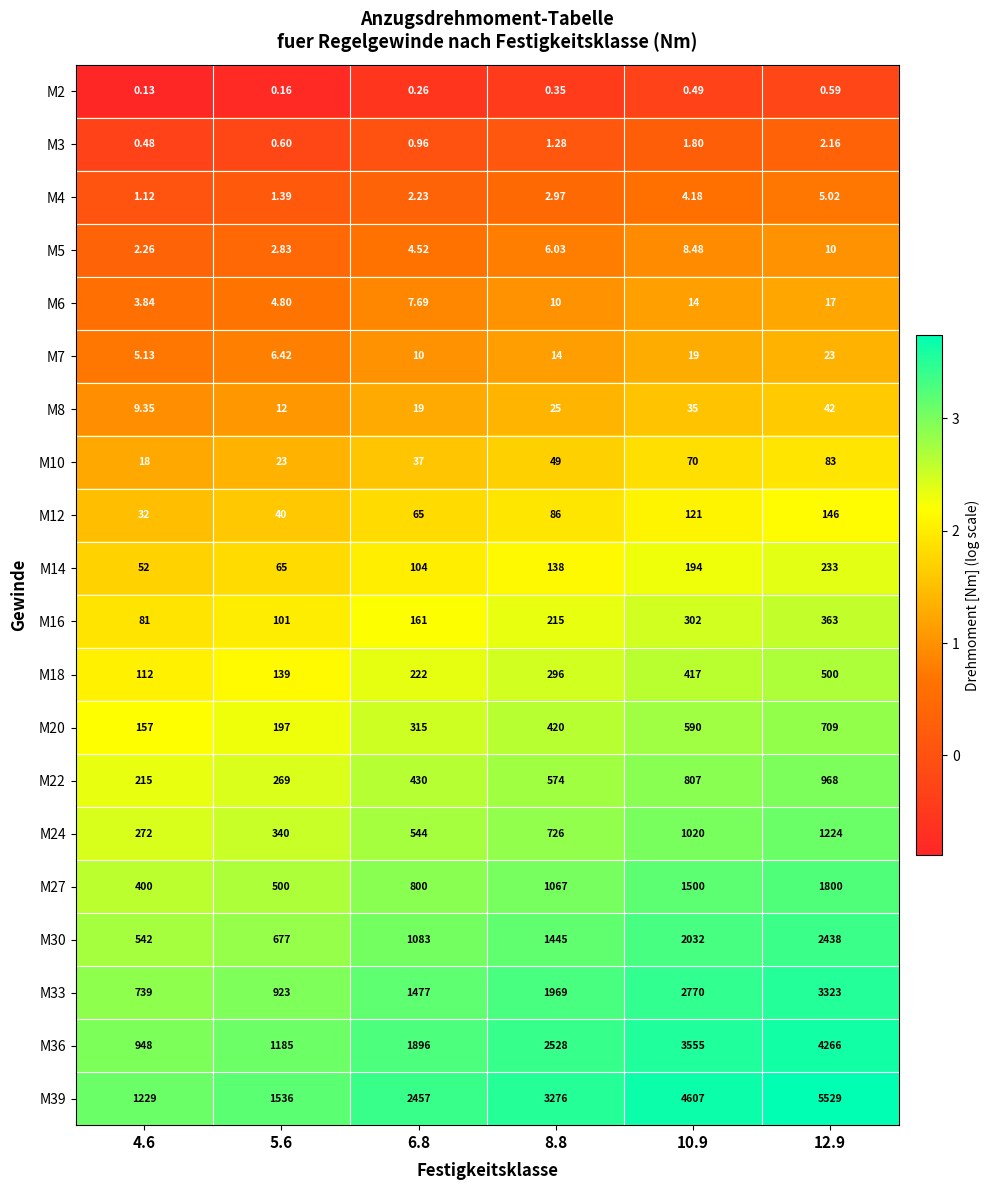

Between 6.8 and 10.9, which series saw the biggest shift?

M39